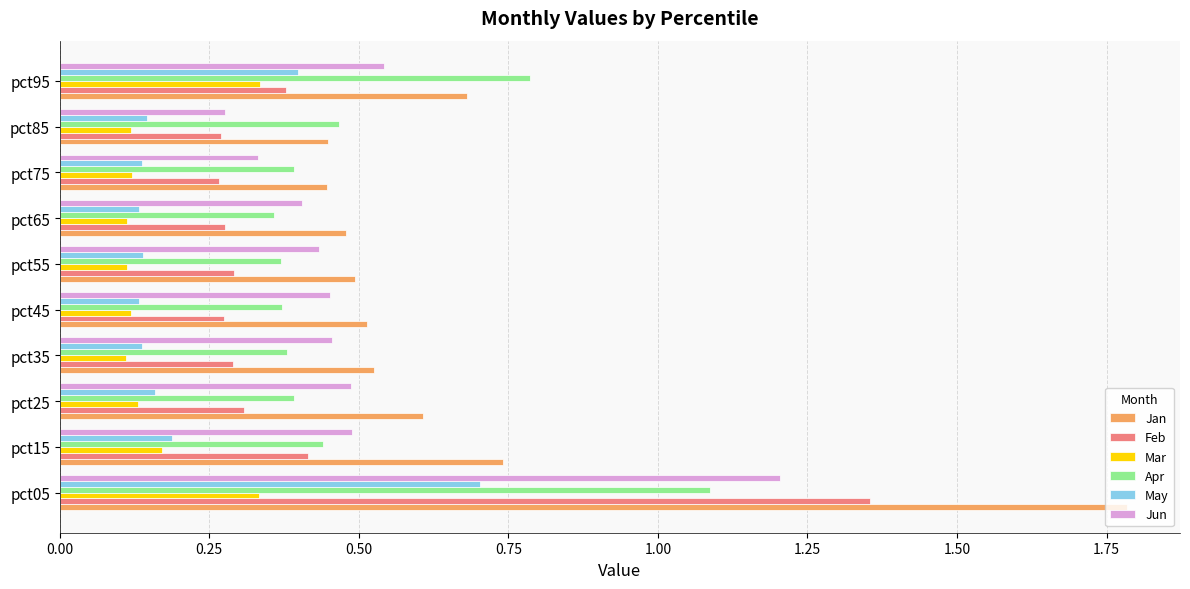

Count the Feb values in the range 0 to 1.

9